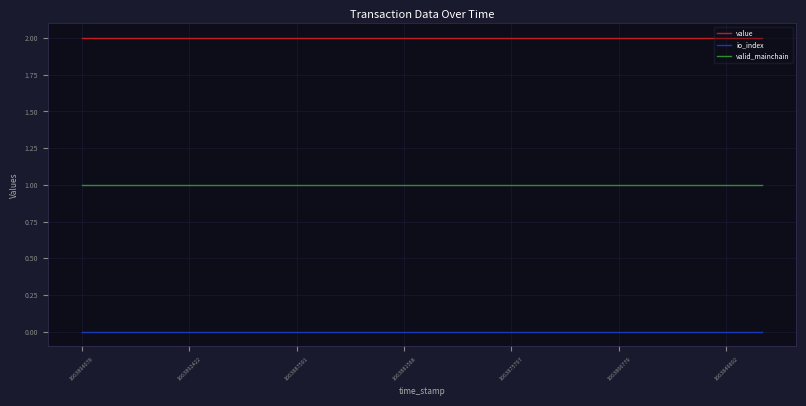

List the series in order of their overall mean, highest first.

value, valid_mainchain, io_index